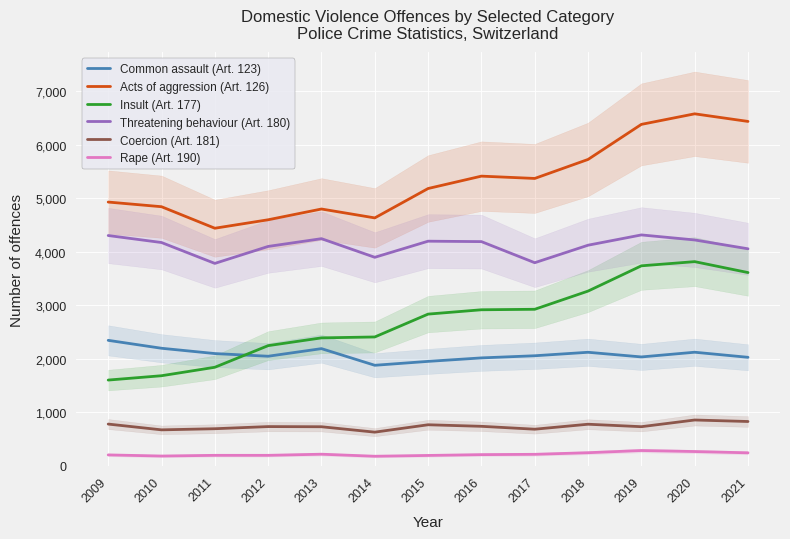

Where do Common assault (Art. 123) and Insult (Art. 177) first cross each other?

2011 and 2012